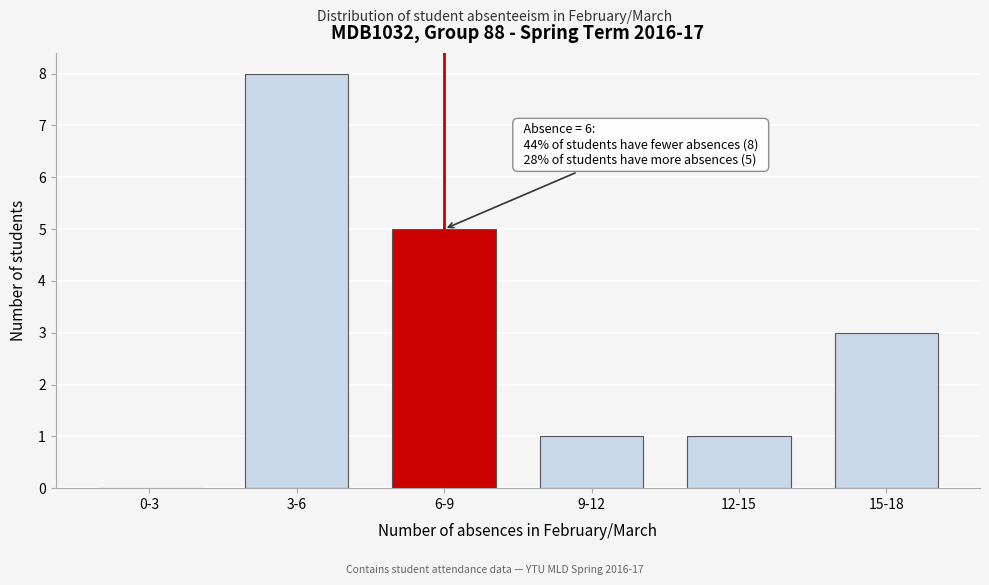

Reading right to left, list all the values displayed in this chart.

15-18=3	12-15=1	9-12=1	6-9=5	3-6=8	0-3=0